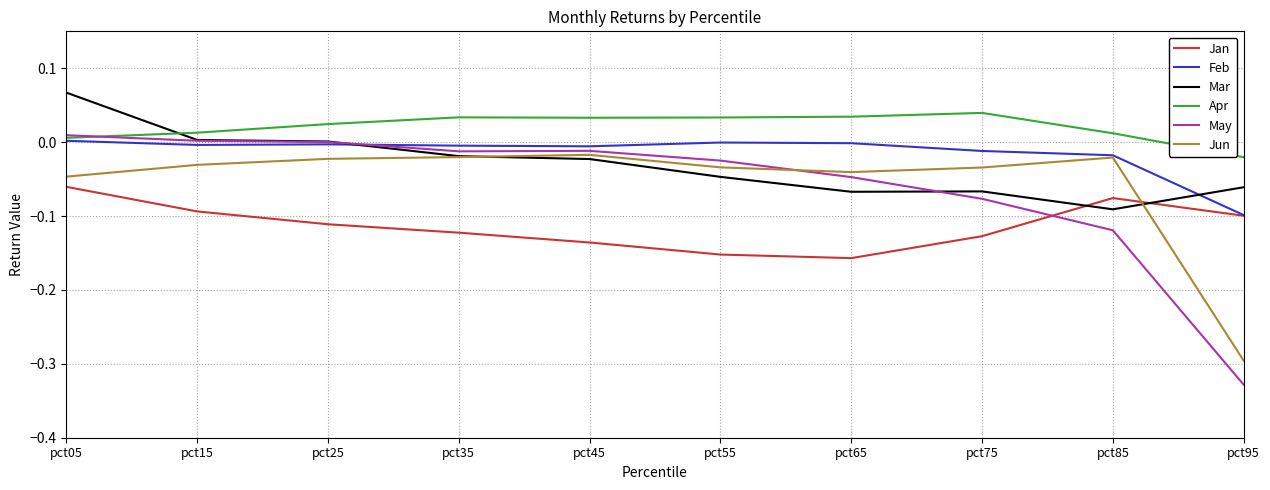

Which series has the largest range (max minus min)?

May